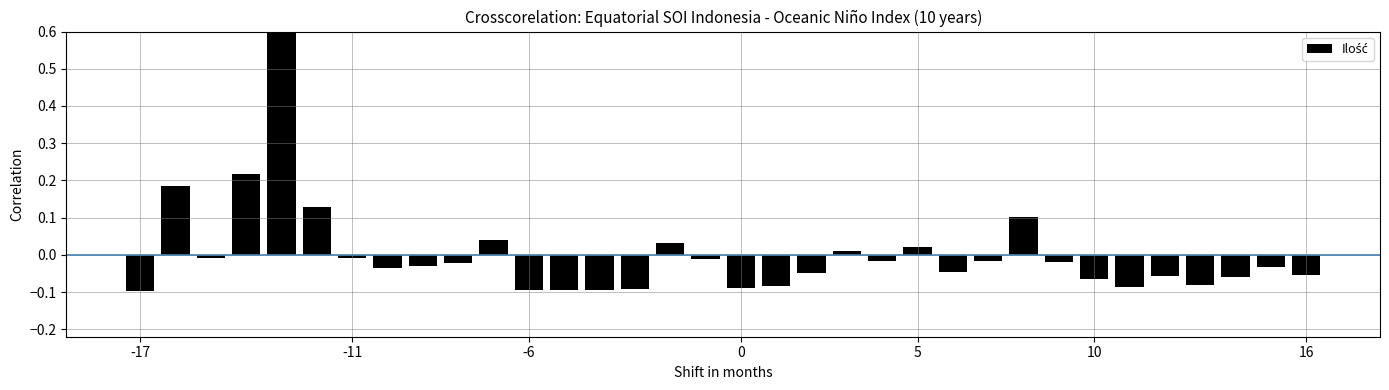

Does the chart contain any negative values?

Yes